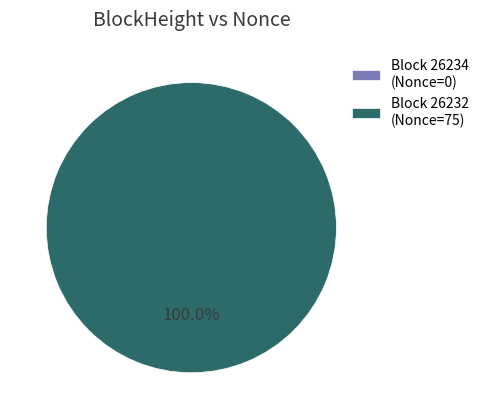

Rank the categories by value from lowest to highest.

26234, 26232